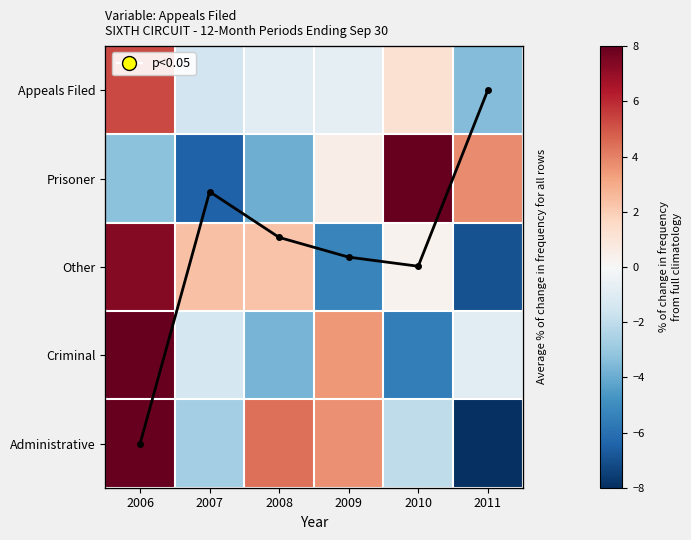

What is the difference between the second highest and second lowest values in the Appeals Filed series?

2.8